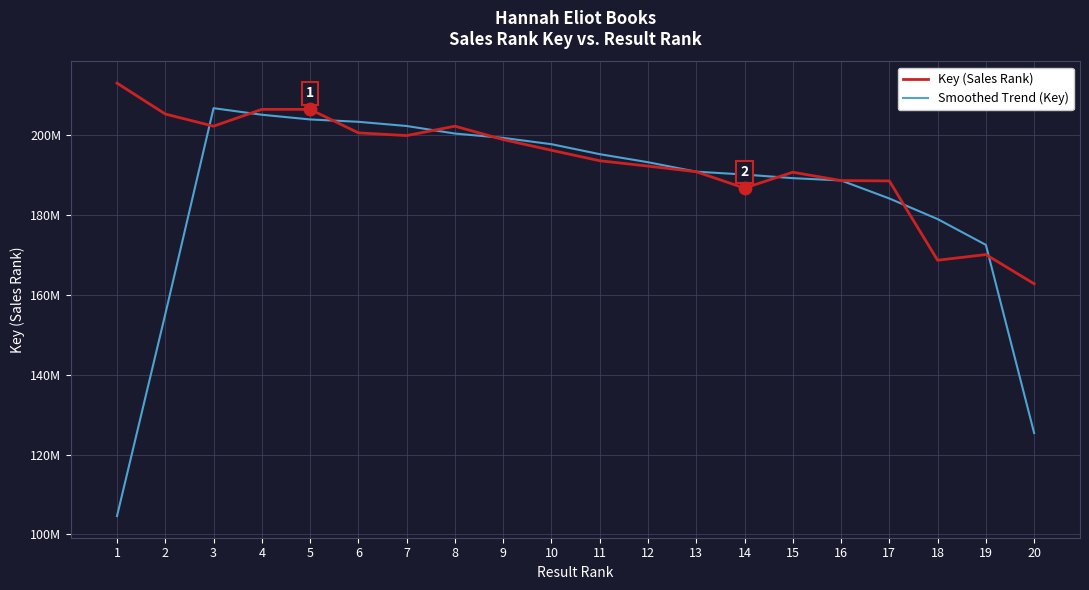

At how many categories does at least one series exceed 156257419?

20